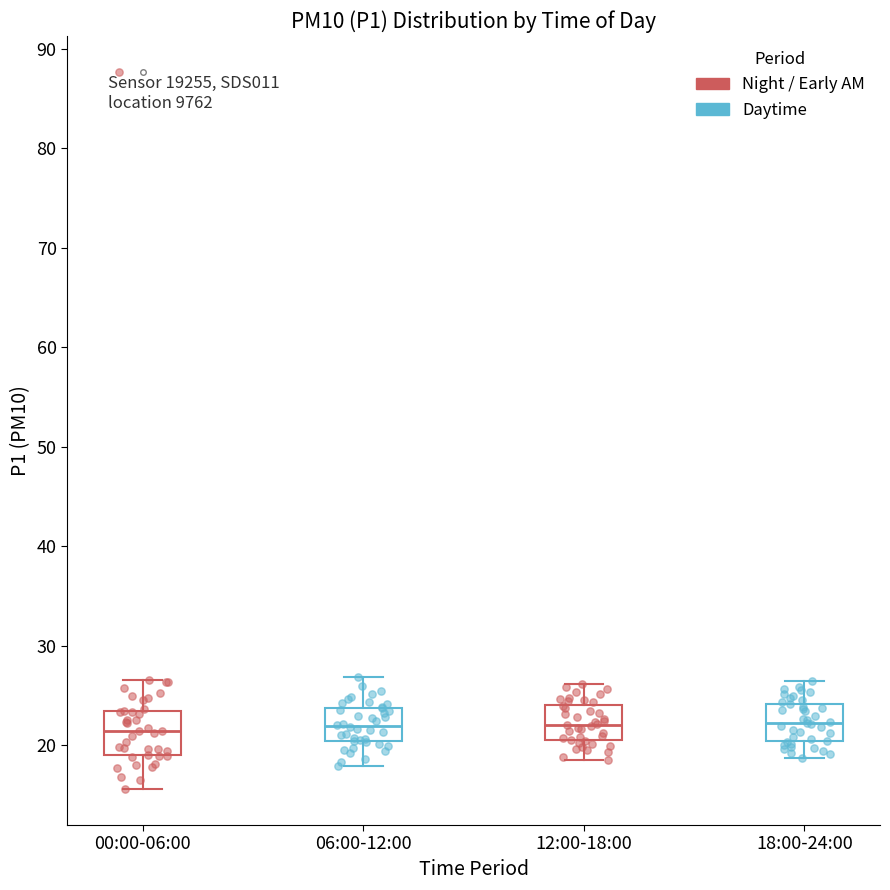

Reading left to right, read every box against the y-axis: the position of its median line, the range the box covers, and the ends of its whiskers. The values are not printed on the chart, so give them approximately, as read against the axis.

00:00-06:00: median 21, box 19 to 23, whiskers 16 to 27
06:00-12:00: median 22, box 20 to 24, whiskers 18 to 27
12:00-18:00: median 22, box 20 to 24, whiskers 19 to 26
18:00-24:00: median 22, box 20 to 24, whiskers 19 to 26